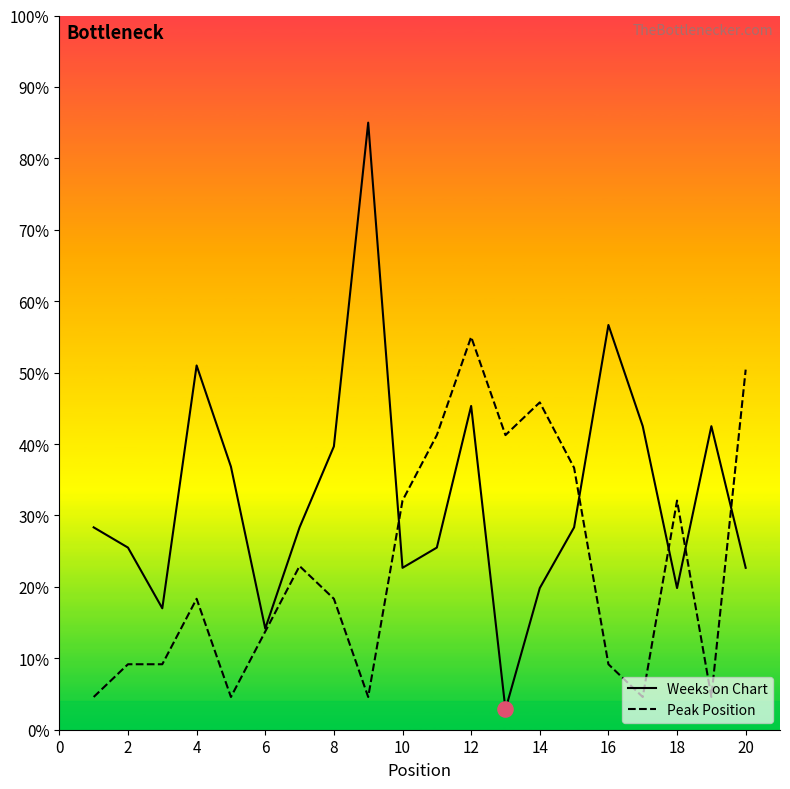

What are all the series names shown in the legend?

Weeks on Chart, Peak Position